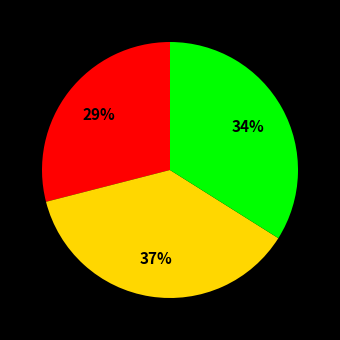

Is there a majority slice in this chart?

No